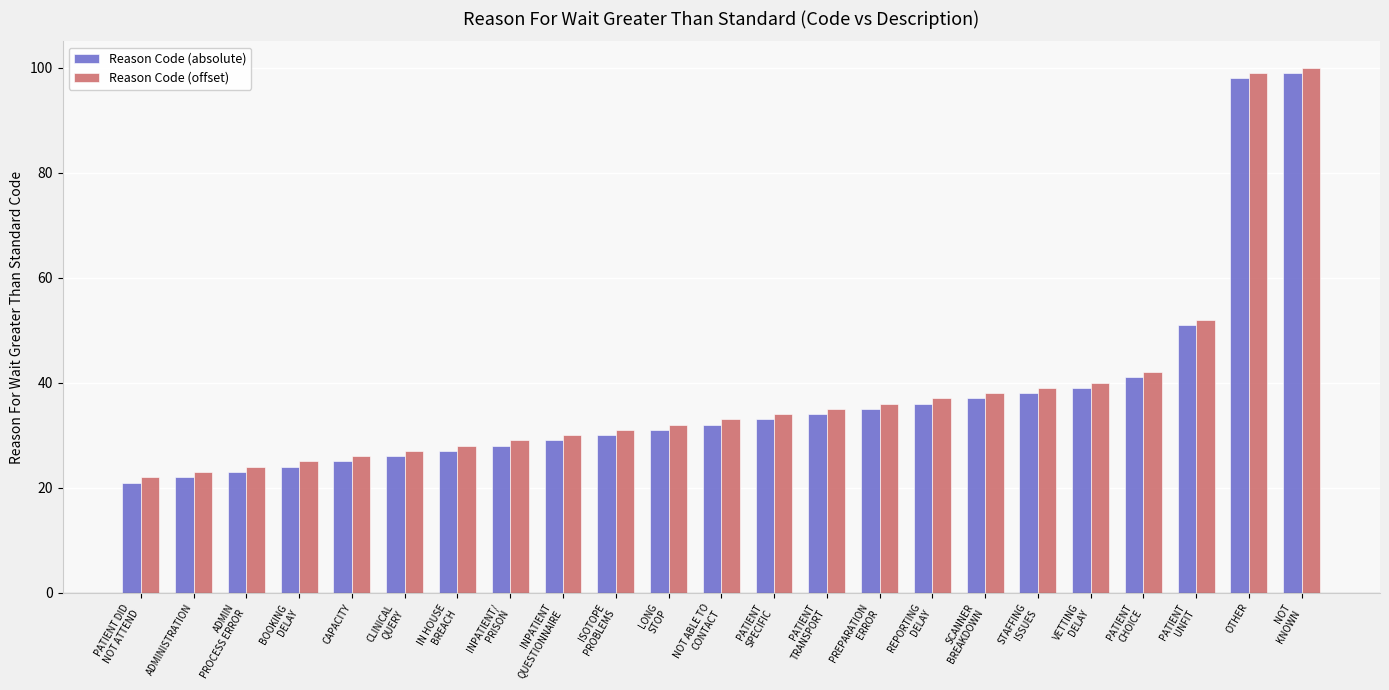

What is the difference between the second highest and second lowest values in the Reason Code (offset) series?

76